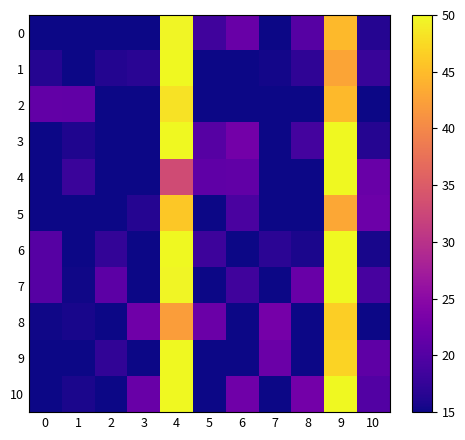

At how many categories does at least one series exceed 20?

11